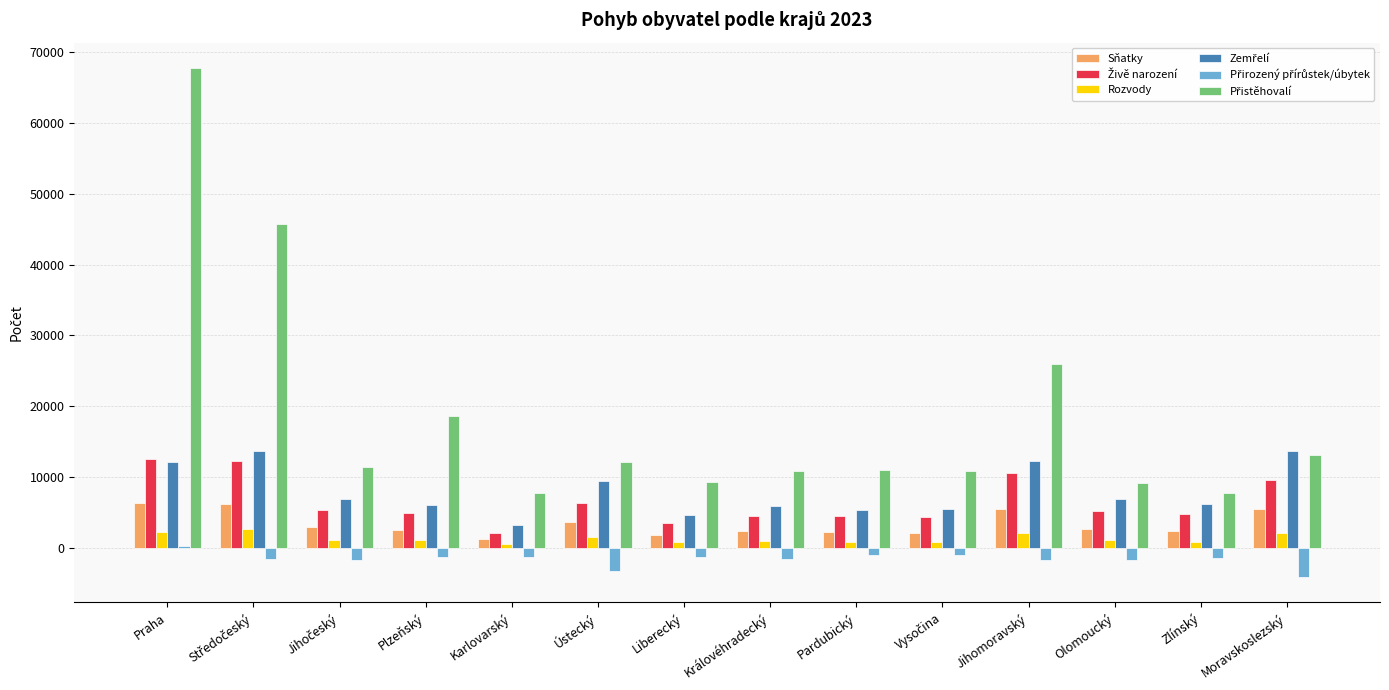

What is the difference between the maximum and minimum values in the Rozvody series?

2169